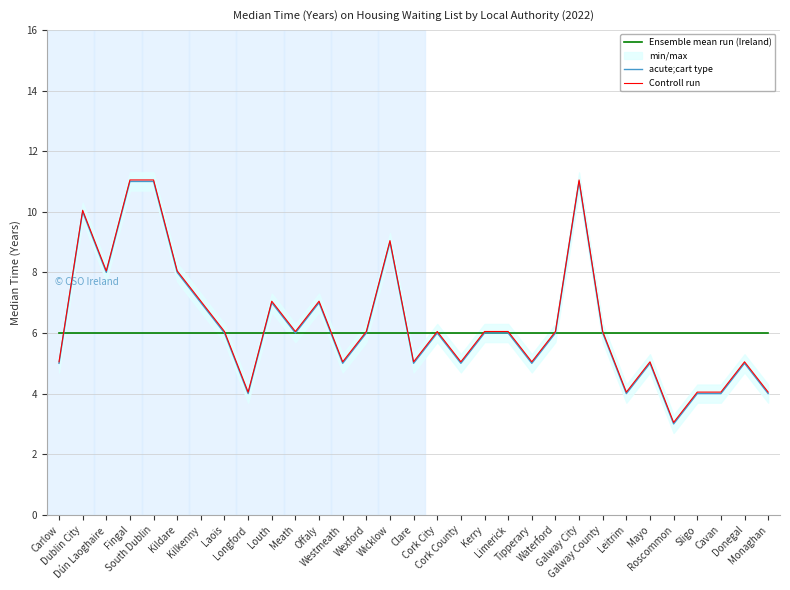

What is the approximate value of Ensemble mean run (Ireland) at Roscommon?

6.0